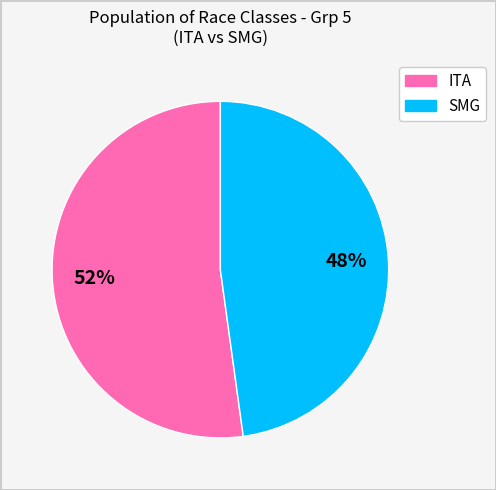

Count the number of slices in the pie.

2